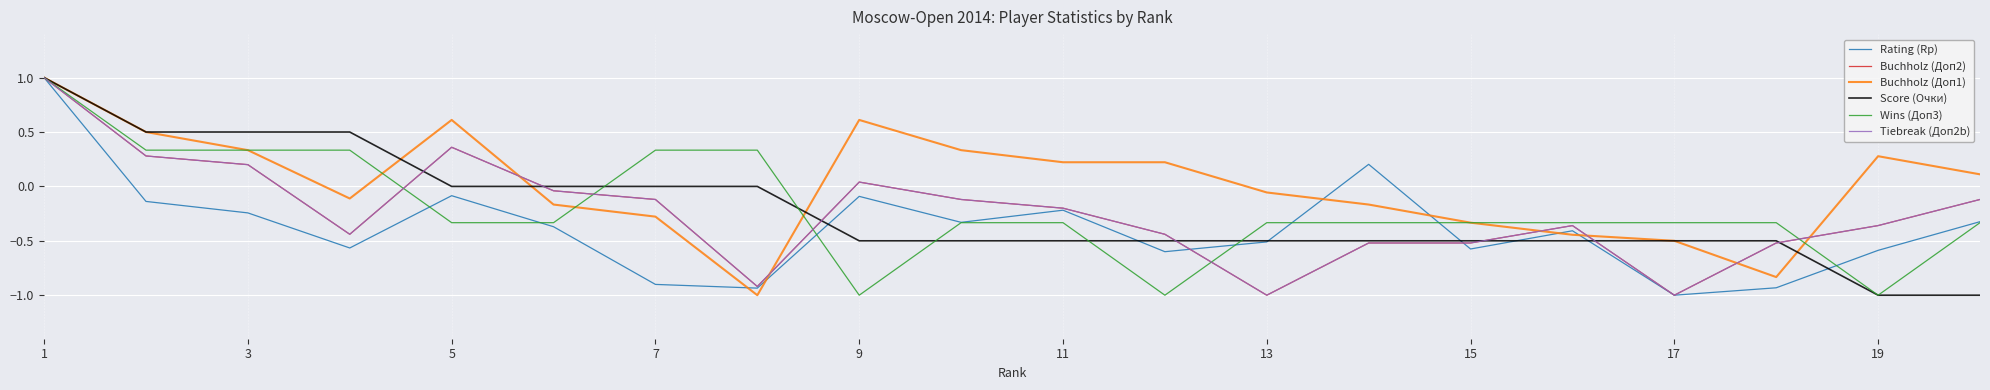

What is the sum of all Buchholz (Доп2) values?

-4.8